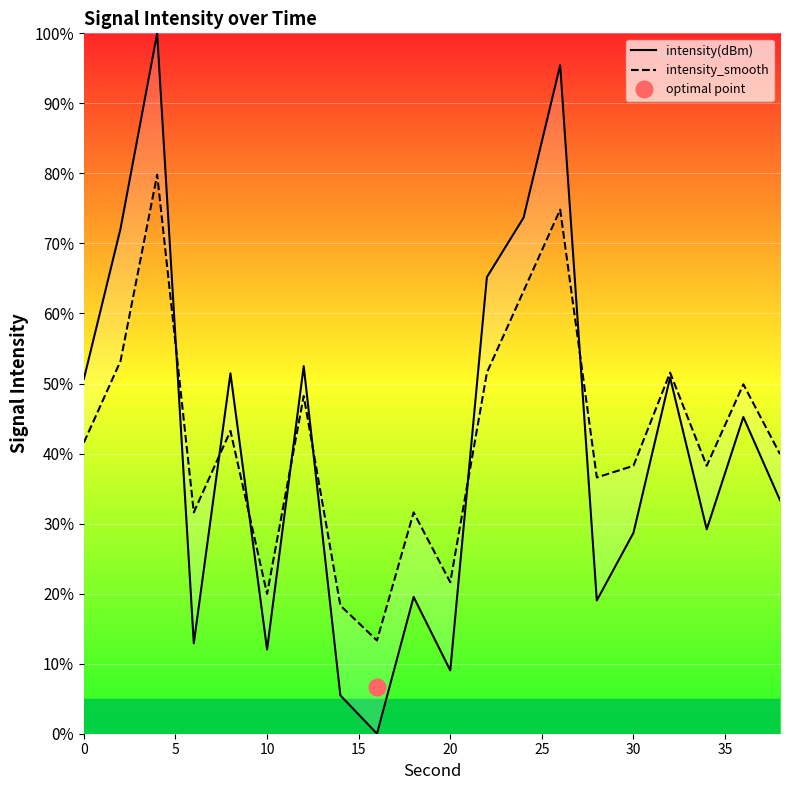

Reading left to right, transcribe all the data shown in this chart.

intensity(dBm): 50.7	72.1	100.0	12.9	51.4	12.0	52.5	5.5	0.0	19.5	9.0	65.2	73.7	95.5	19.0	28.7	50.9	29.2	45.2	33.3
intensity_smooth: 41.6	53.2	79.8	31.6	43.2	20.0	48.2	18.3	13.3	31.6	21.6	51.6	63.2	74.8	36.6	38.3	51.6	38.3	49.9	39.9